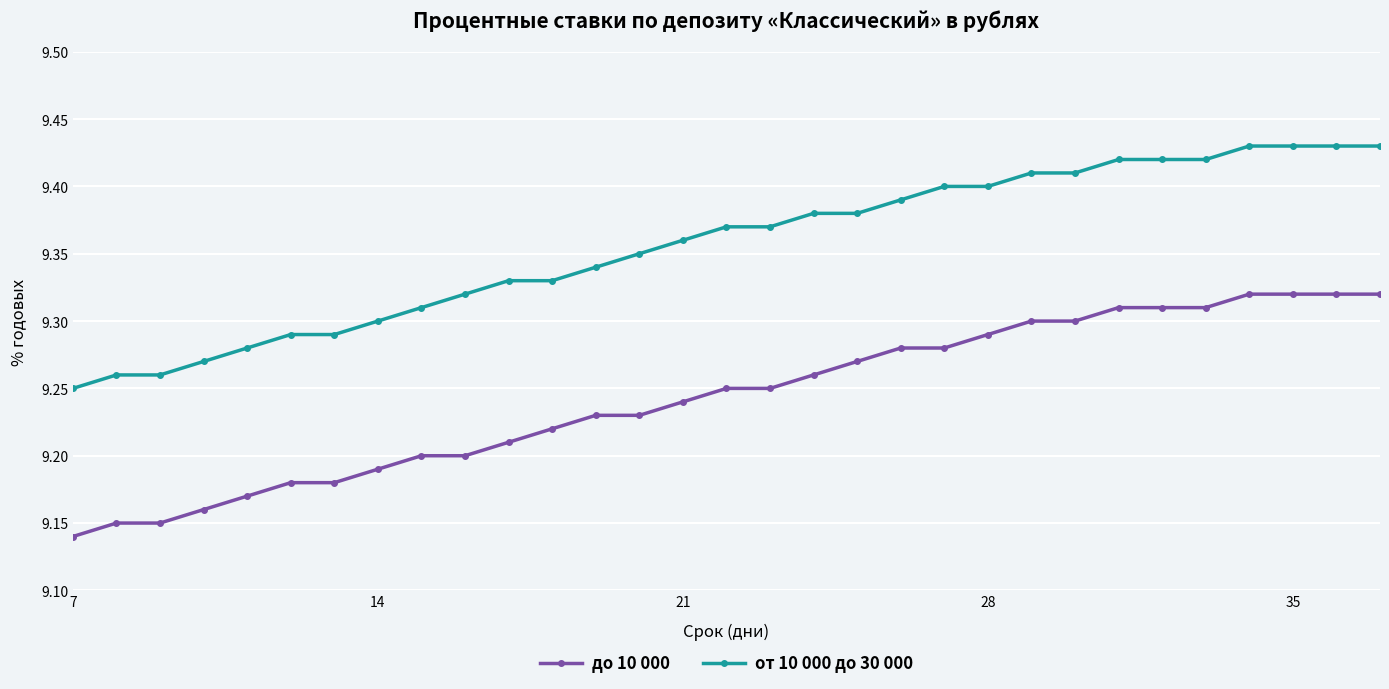

At how many categories does at least one series exceed 9?

31